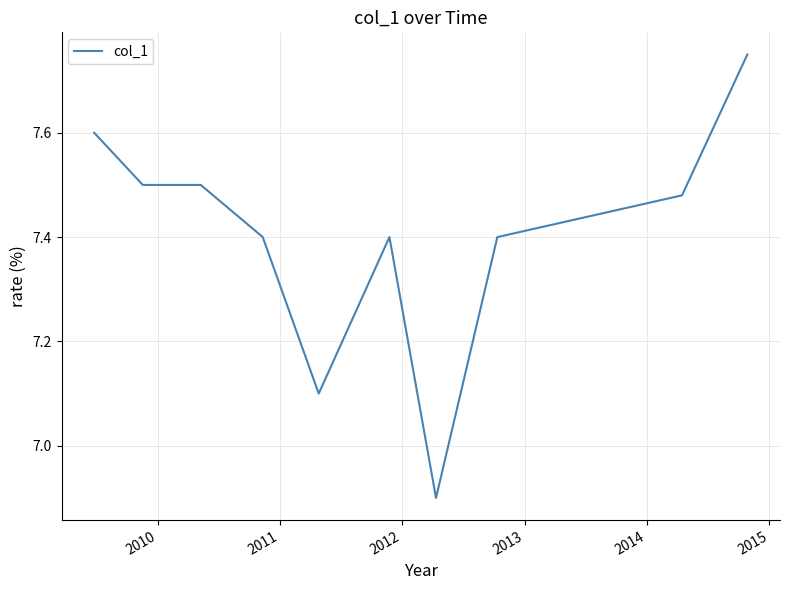

What is the minimum value shown in the chart?

6.9